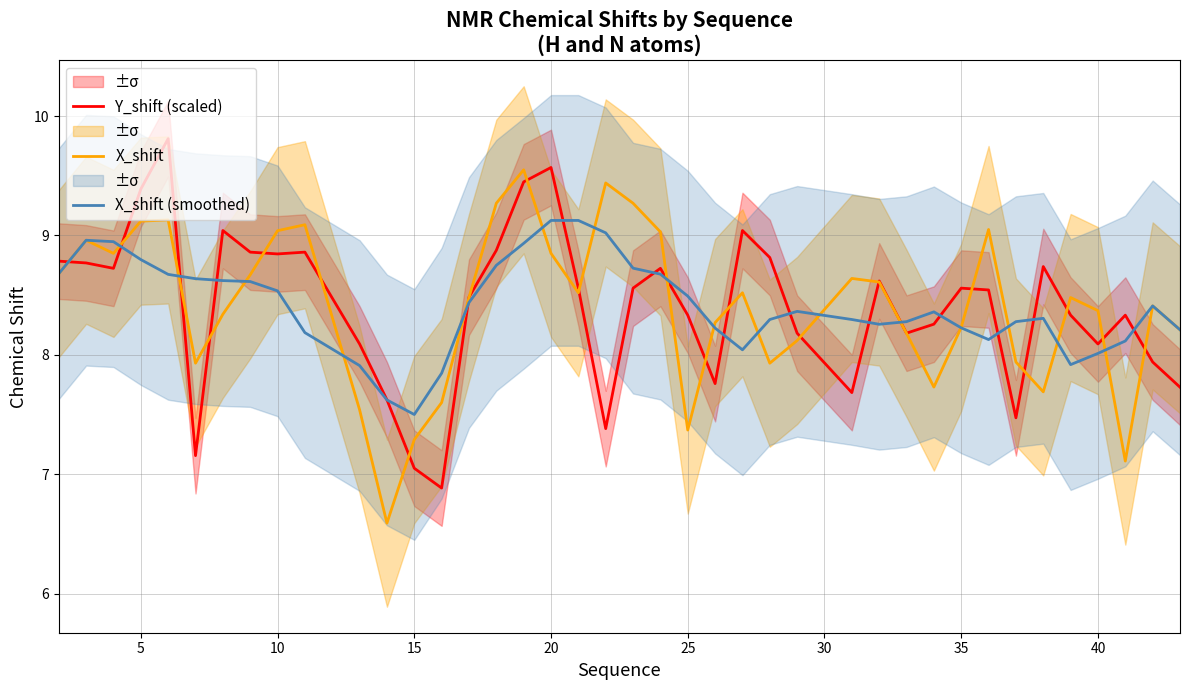

Is this an area chart (filled region under the line)?

No